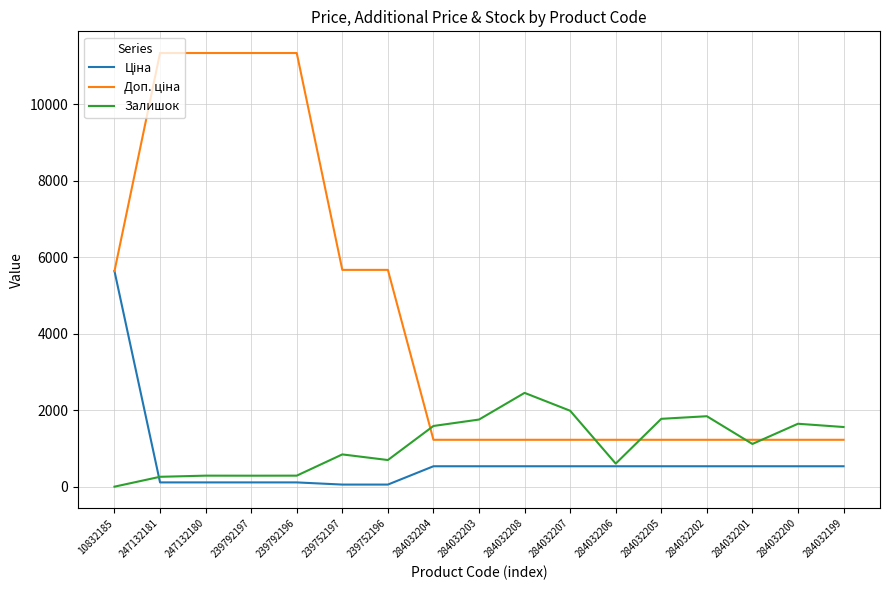

What is the total value across all series at 284032207?

3748.6